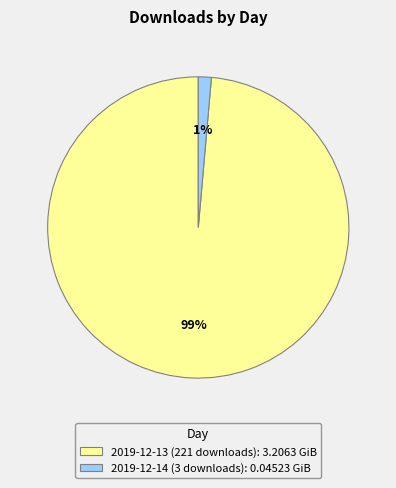

What is the largest slice in the pie chart?

2019-12-13 (221 downloads)